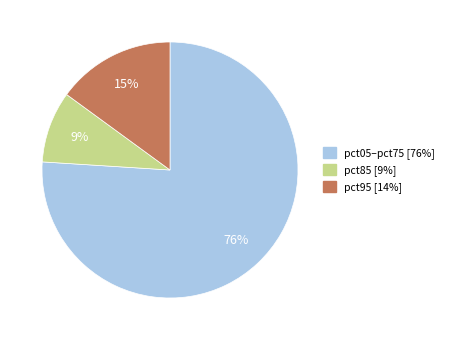

Does any single category account for the majority?

Yes